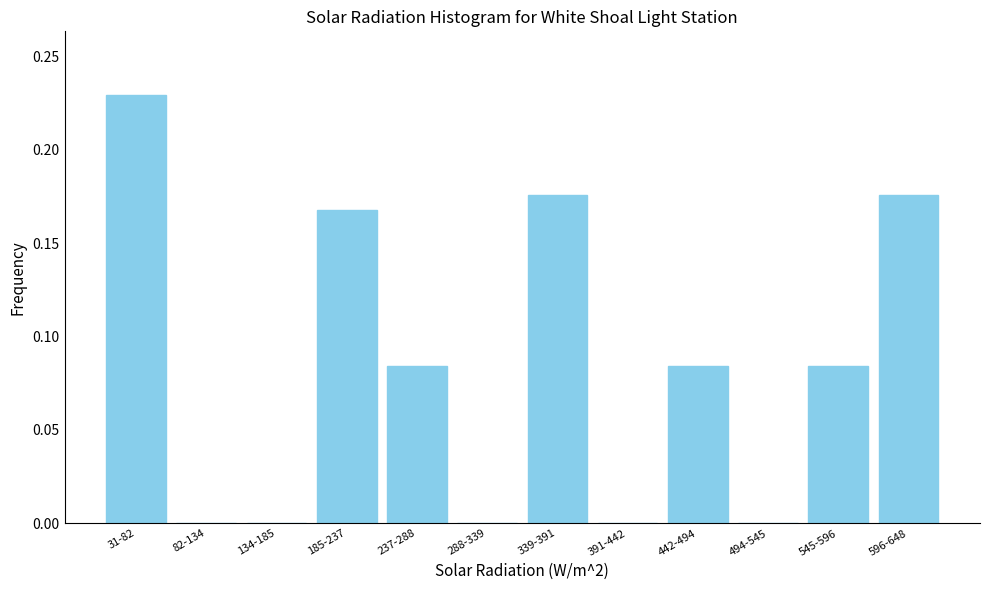

Is it true that the value at 82-134 is 0.0?

True